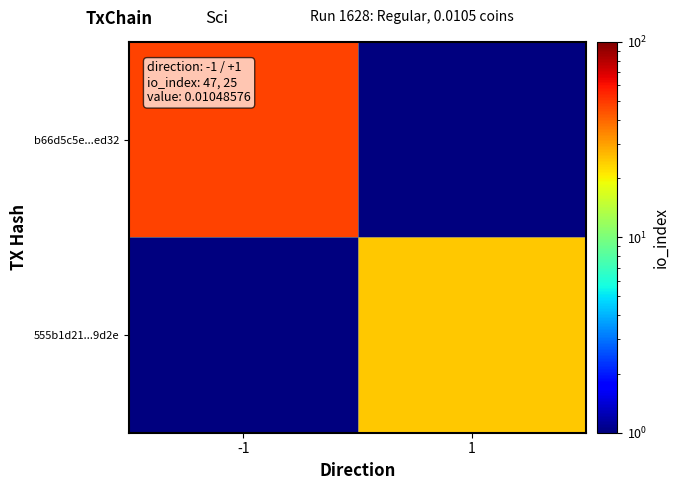

What is the maximum value shown in the chart?

47.0